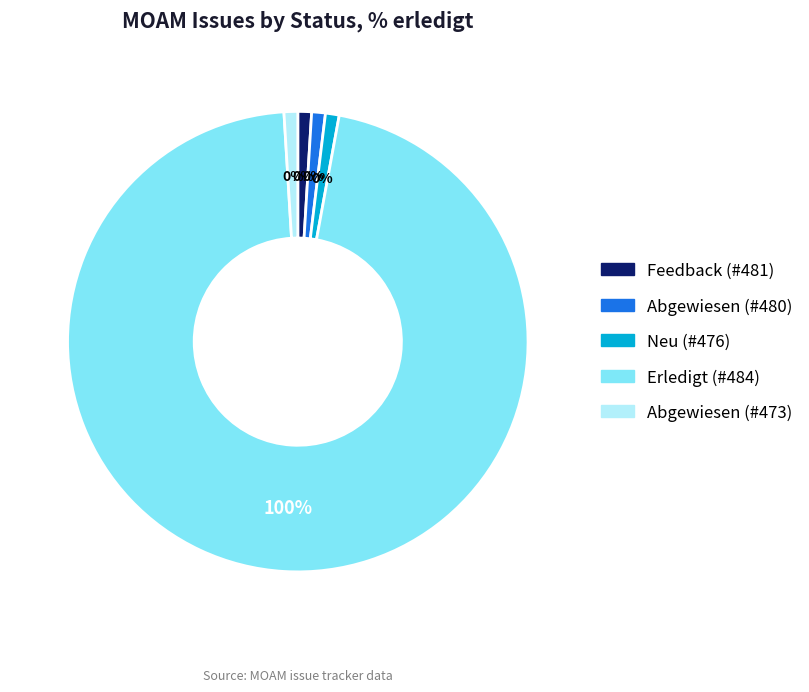

Count the number of slices in the pie.

5